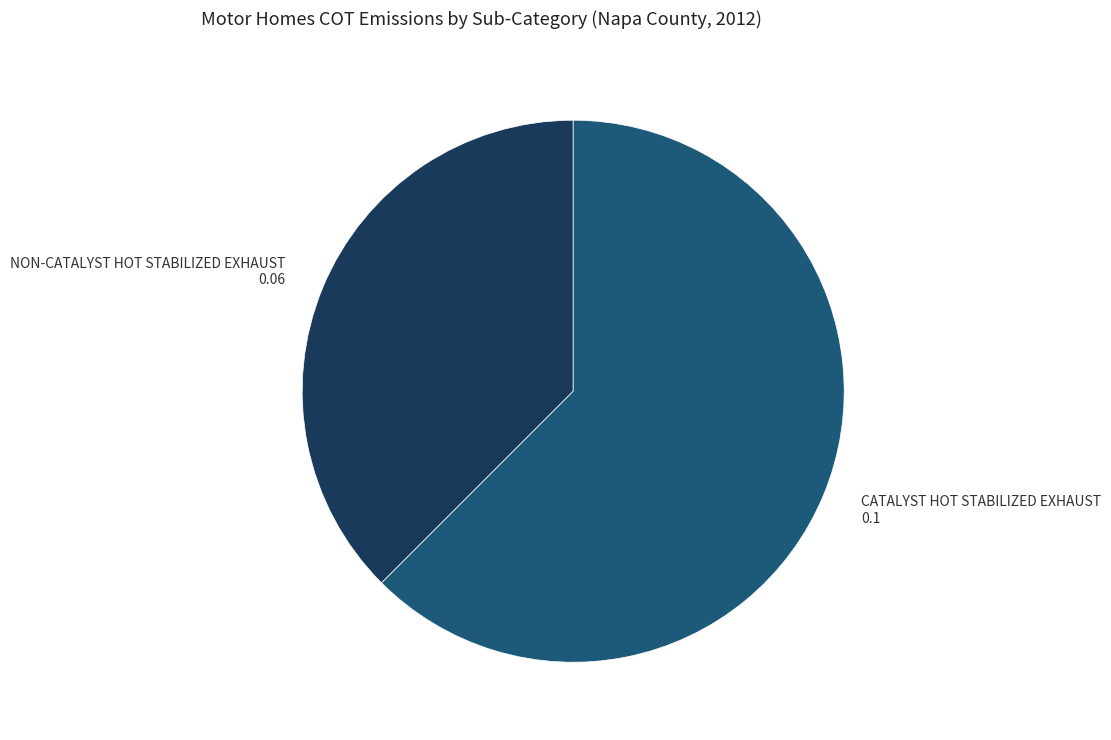

Is the sum of CATALYST HOT STABILIZED EXHAUST and NON-CATALYST HOT STABILIZED EXHAUST greater than half?

Yes